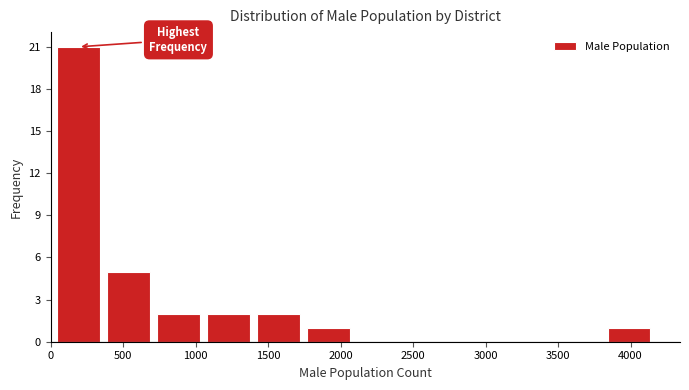

Reading left to right, list every bar in this chart as the range it spans on the x-axis followed by its height. Neither the bar edges nor the heights are printed on the chart, so give them approximately, as read against the axes.

0 to 350: 21
350 to 700: 5
700 to 1050: 2
1050 to 1400: 2
1400 to 1750: 2
1750 to 2100: 1
2100 to 2450: 0
2450 to 2800: 0
2800 to 3150: 0
3150 to 3450: 0
3450 to 3800: 0
3800 to 4150: 1